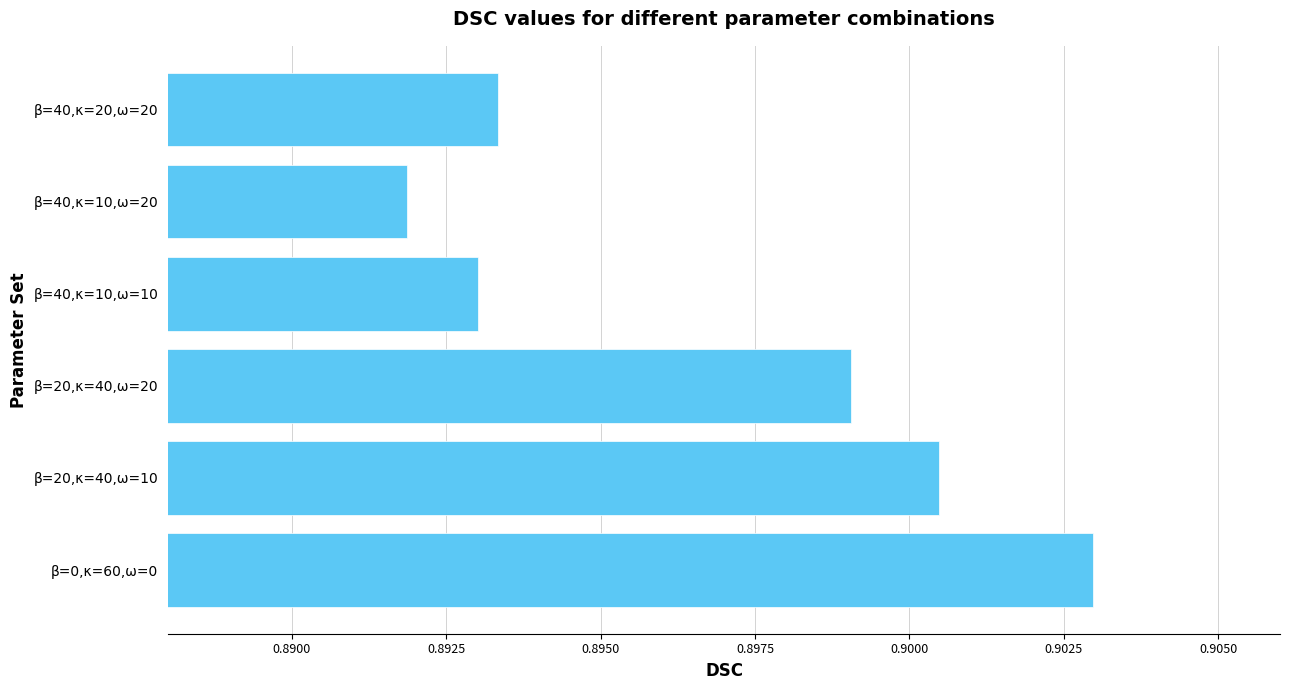

List the labels in order of value, smallest first.

β=40,κ=10,ω=20, β=40,κ=10,ω=10, β=40,κ=20,ω=20, β=20,κ=40,ω=20, β=20,κ=40,ω=10, β=0,κ=60,ω=0